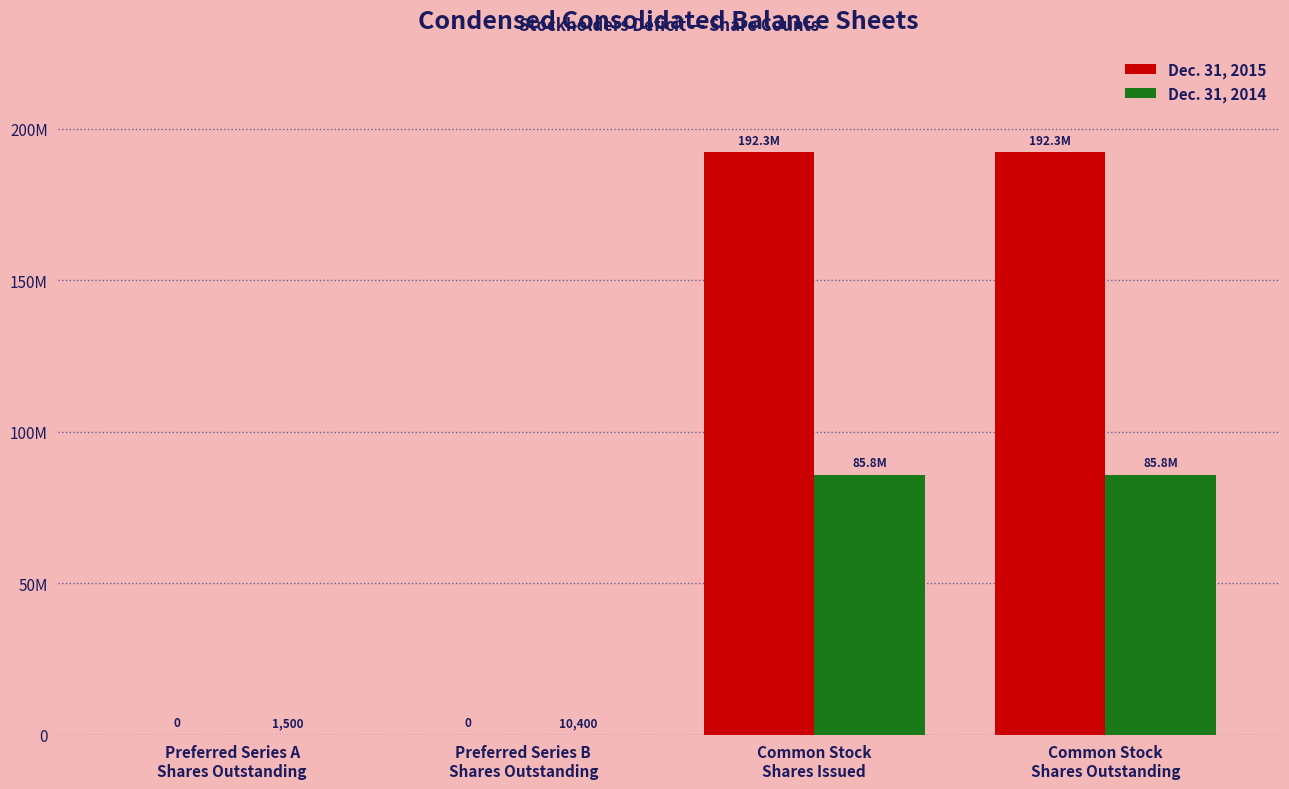

Is it true that Dec. 31, 2015 equals 342343321.9 at Common Stock
Shares Outstanding?

False